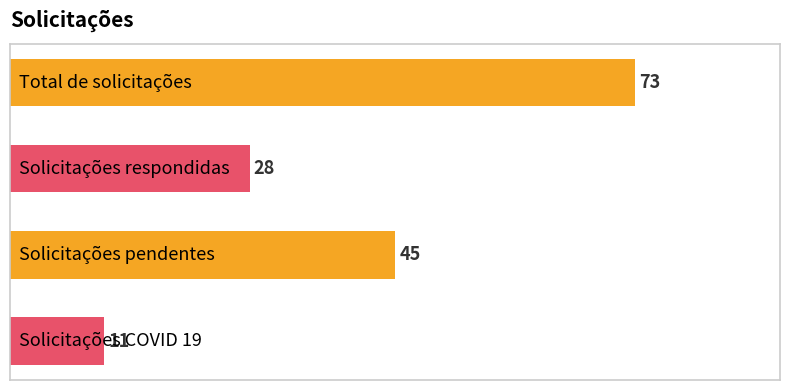

What is the sum of all values?

157